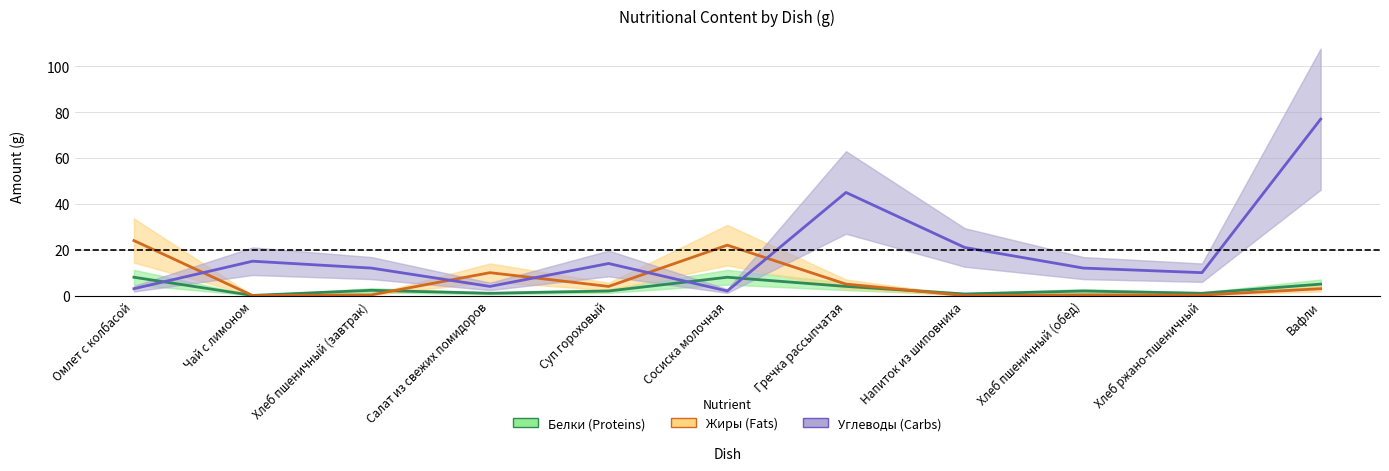

Rank the categories by Углеводы (Carbs) value from highest to lowest.

Вафли, Гречка рассыпчатая, Напиток из шиповника, Чай с лимоном, Суп гороховый, Хлеб пшеничный (завтрак), Хлеб пшеничный (обед), Хлеб ржано-пшеничный, Салат из свежих помидоров, Омлет с колбасой, Сосиска молочная